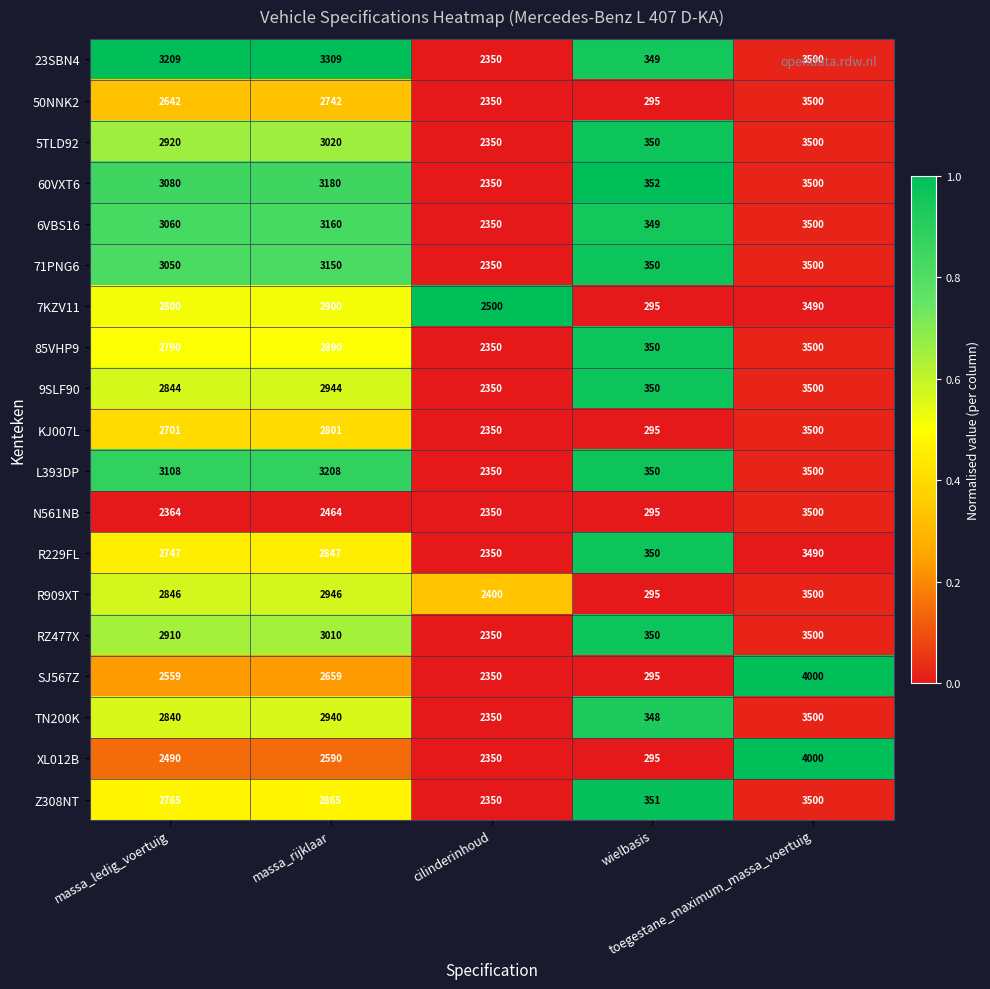

What is the total value across all series at massa_ledig_voertuig?

53725